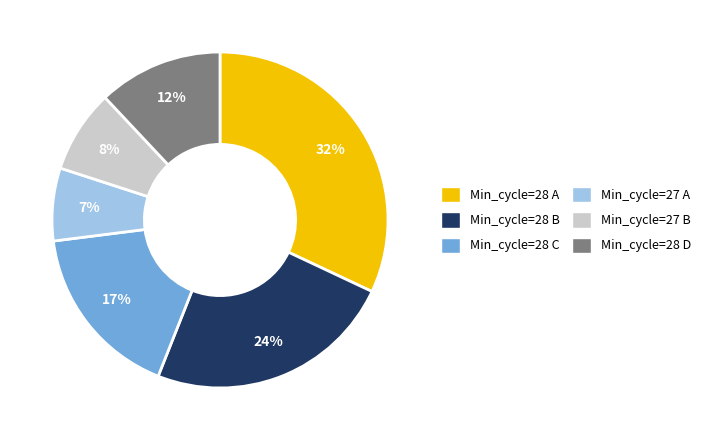

Is there a majority slice in this chart?

No